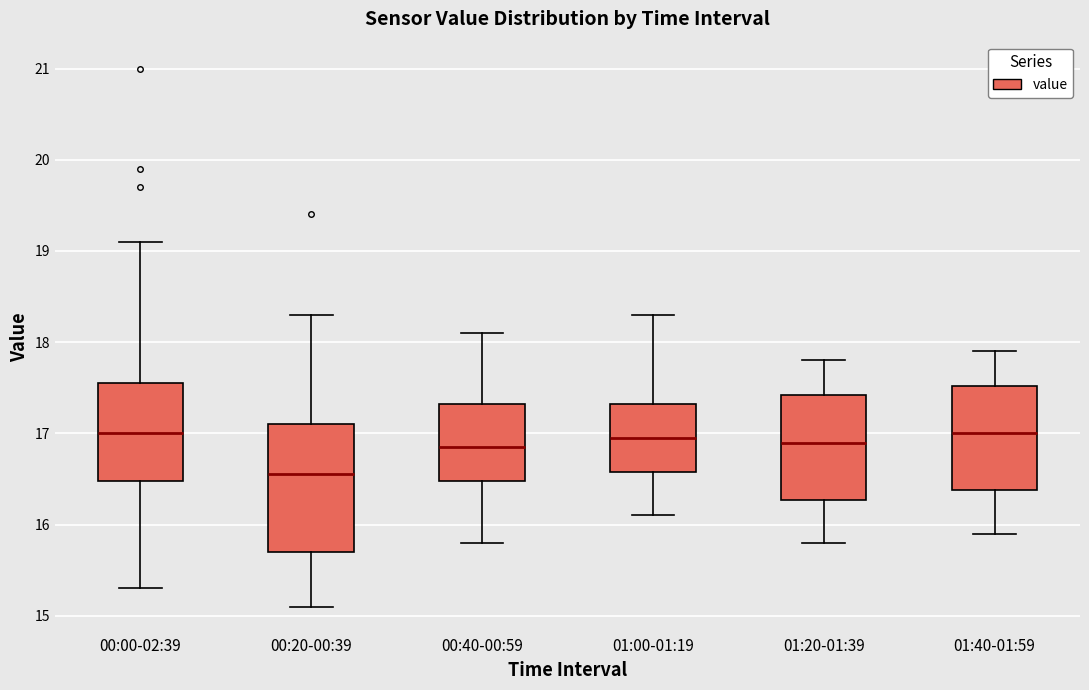

Which box is the tallest, from its lower edge to its upper edge?

00:20-00:39